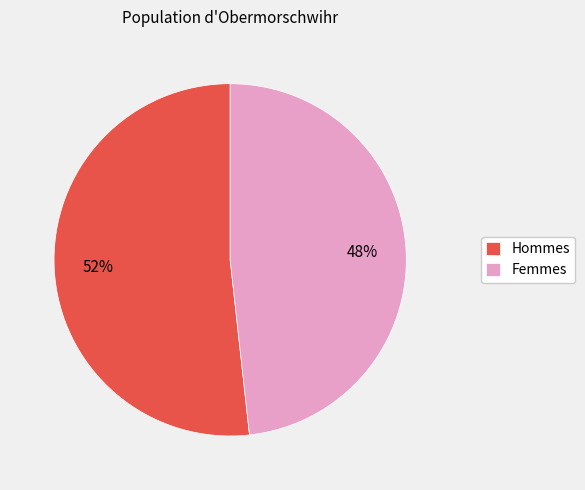

To the nearest percent, what portion does Hommes represent?

52%